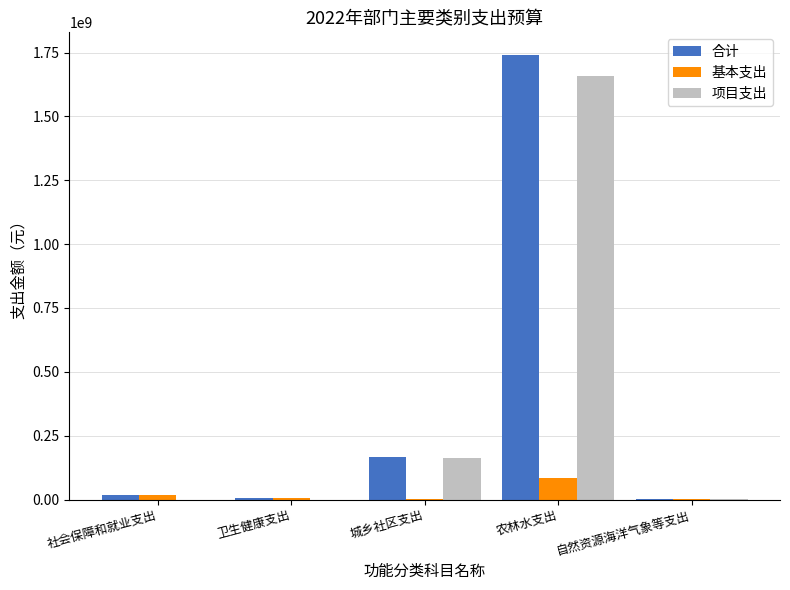

Is the value of 项目支出 at 城乡社区支出 greater than the value of 基本支出 at 城乡社区支出?

Yes